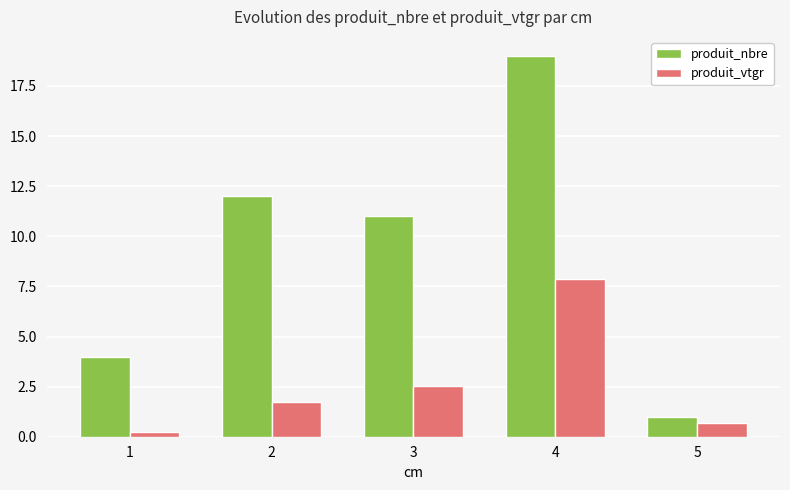

Between 1 and 3, which series saw the biggest shift?

produit_nbre